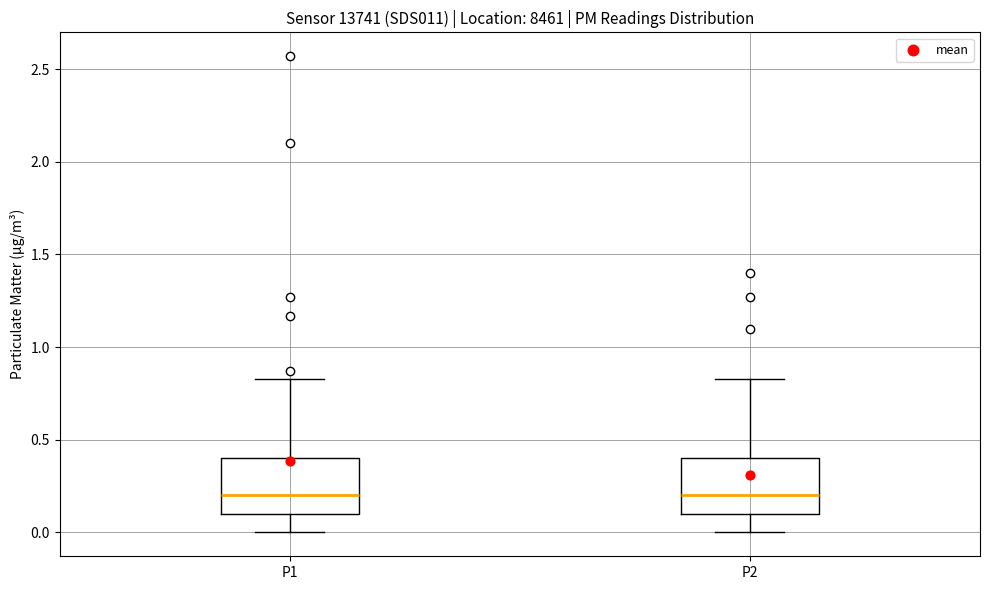

Where does the upper whisker of the box for P1 end on the y-axis? The values are not printed on the chart, so give them approximately, as read against the axis.

0.85